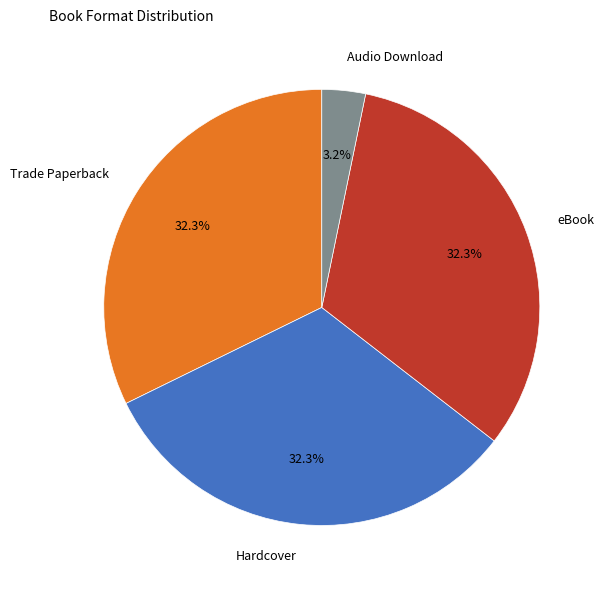

How much of the chart is everything except eBook?

67.7%